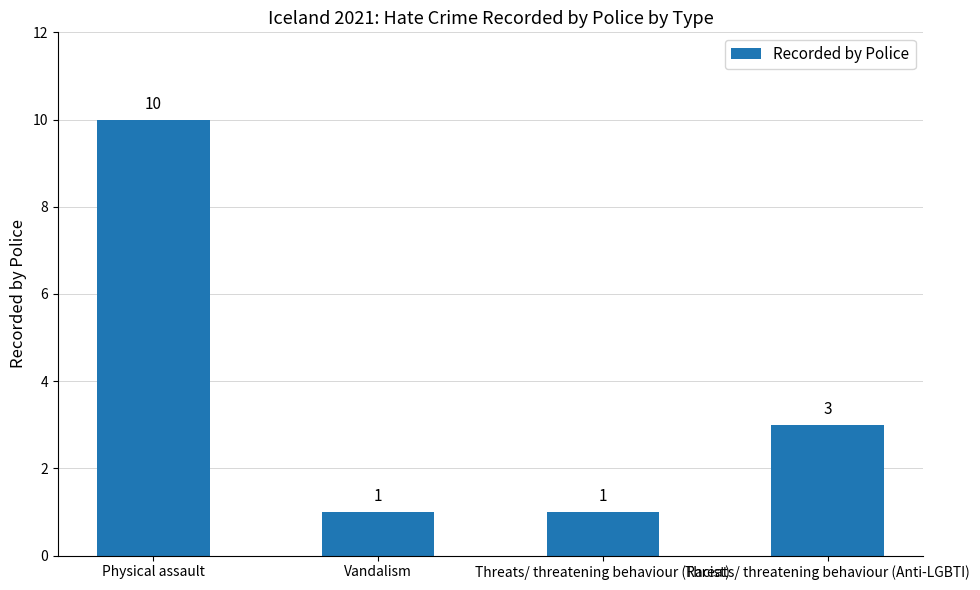

What is the difference between the maximum and minimum values?

9